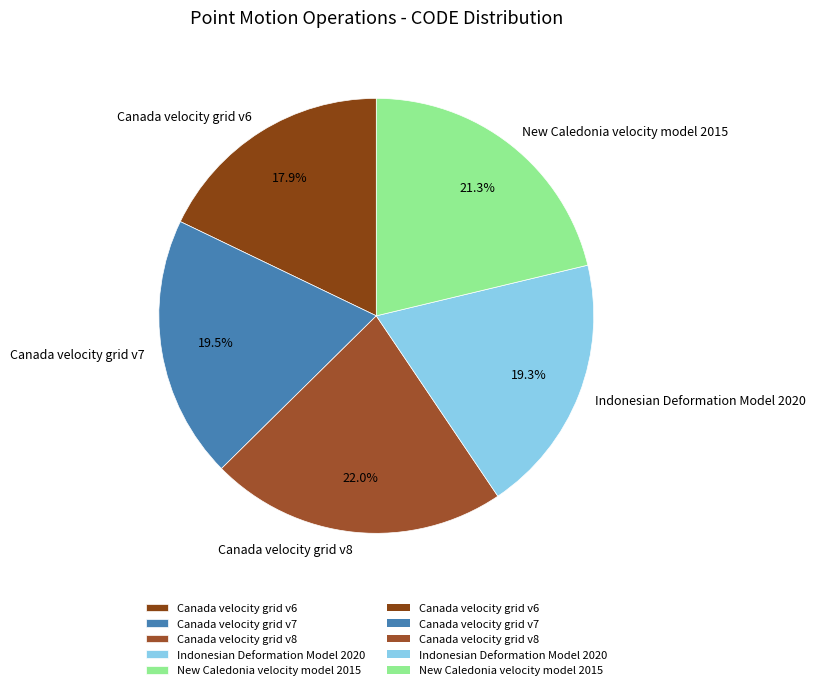

To the nearest percent, what is the difference between the largest and smallest slice percentages?

4%